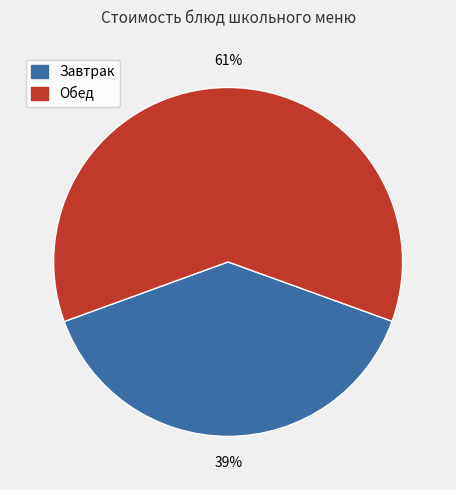

Is there a majority slice in this chart?

Yes